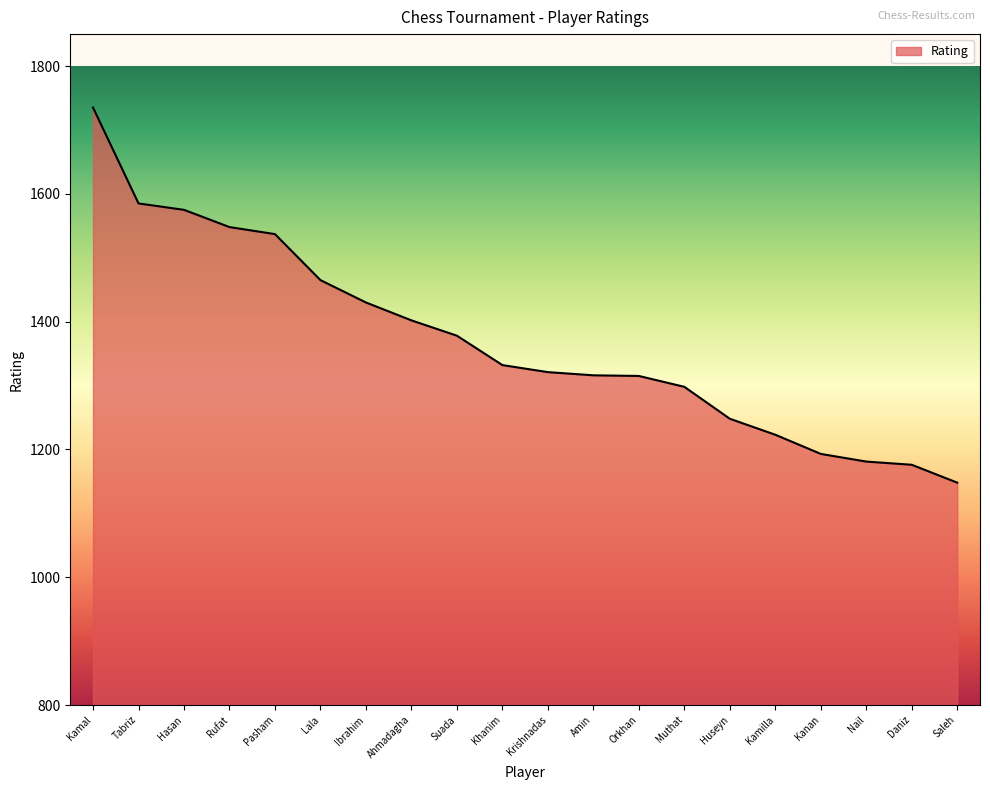

What is the difference between the values at Daniz and Amin?

140